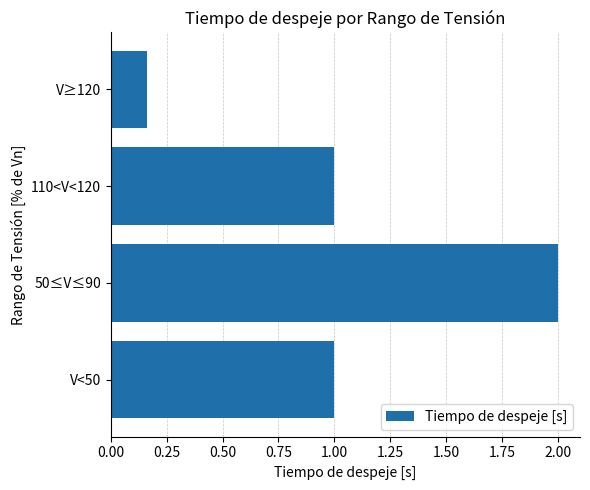

Which has a higher value, V≥120 or 50≤V≤90?

50≤V≤90